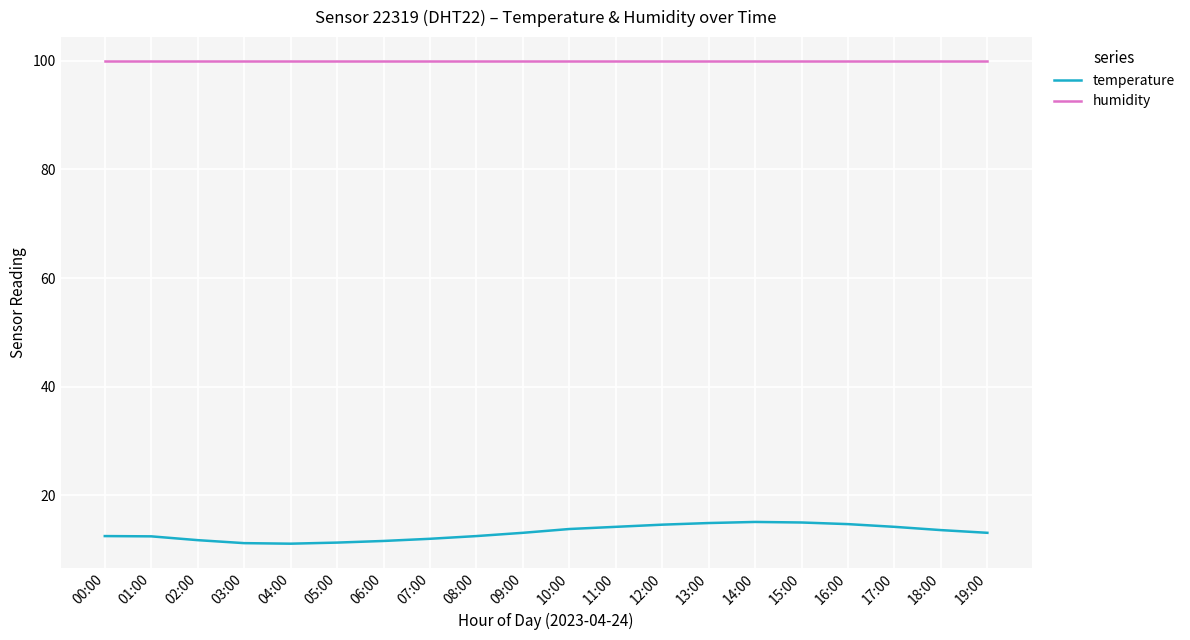

Is this an area chart (filled region under the line)?

No